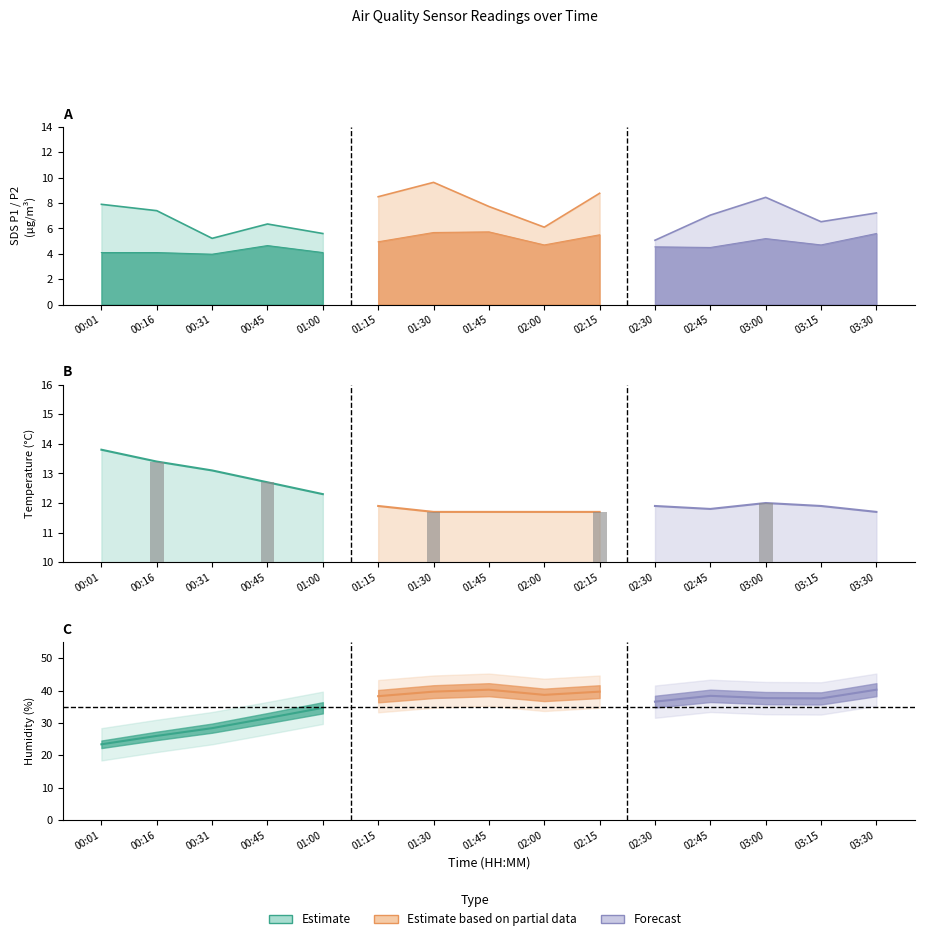

Which category has the highest value across all series?

01:45